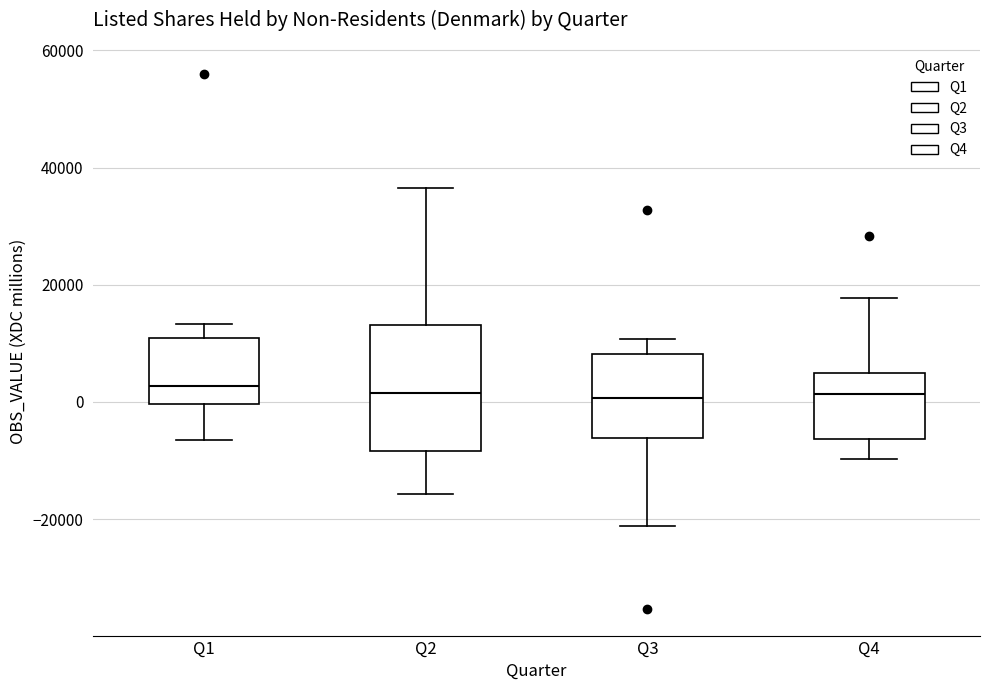

Comparing the boxes themselves (not the whiskers), which one is the tallest?

Q2